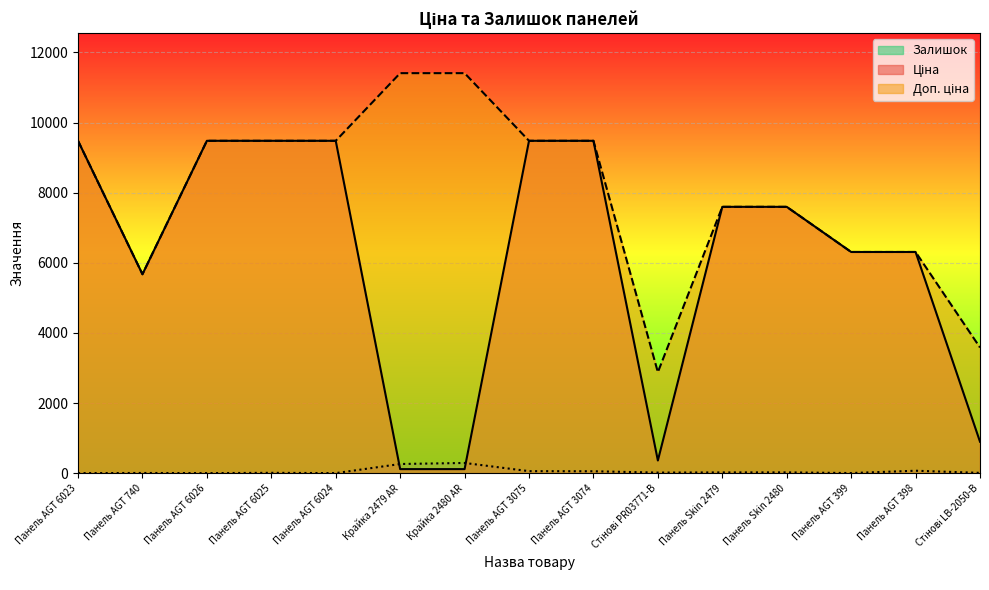

Which series changed the most between Крайка 2479 AR and Панель Skin 2480?

Ціна